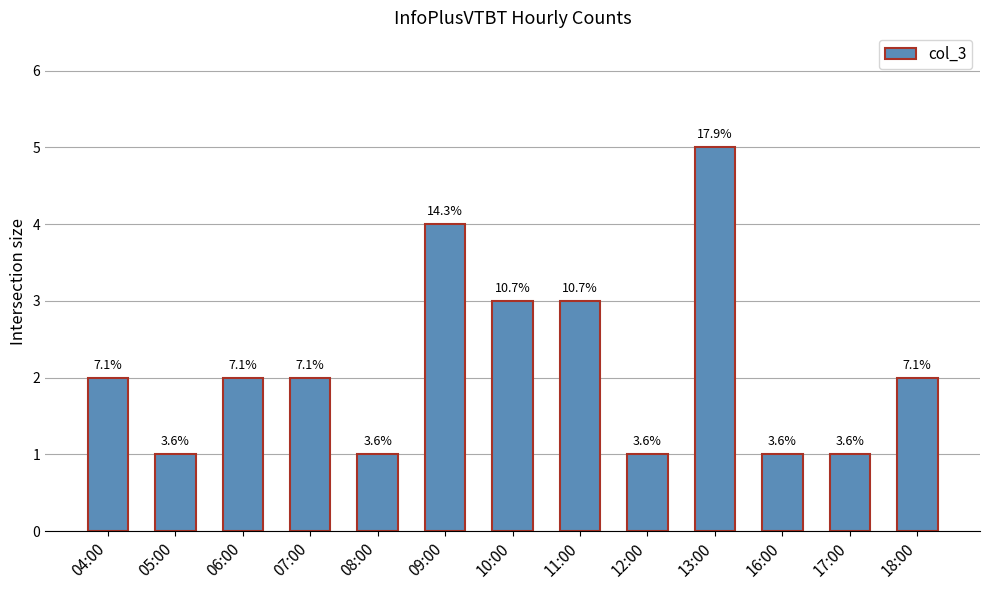

What is the value of the 12th bar from the left?

1